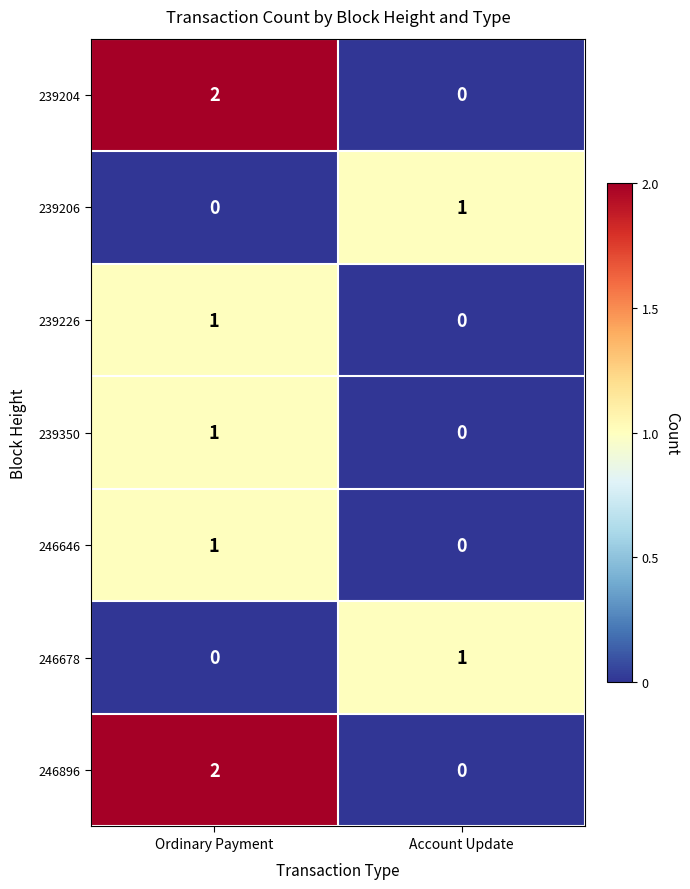

Is it true that 246678 equals 1 at Ordinary Payment?

False